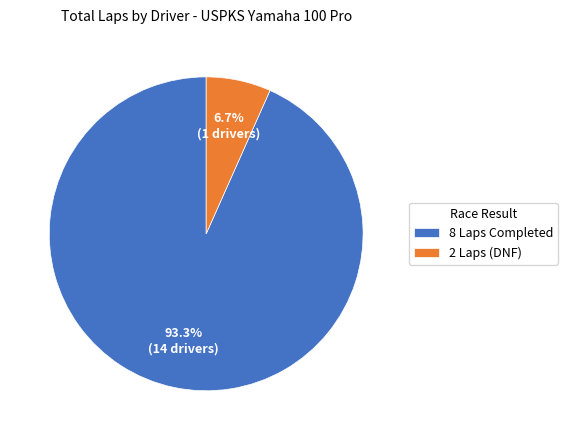

Which slice represents more than half of the pie?

8 Laps Completed